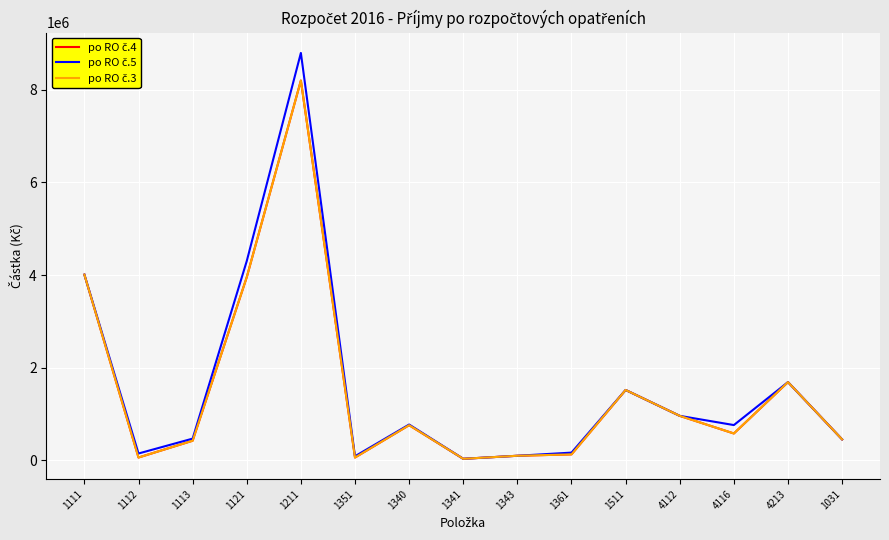

At which category does po RO č.4 reach its first local valley?

1112